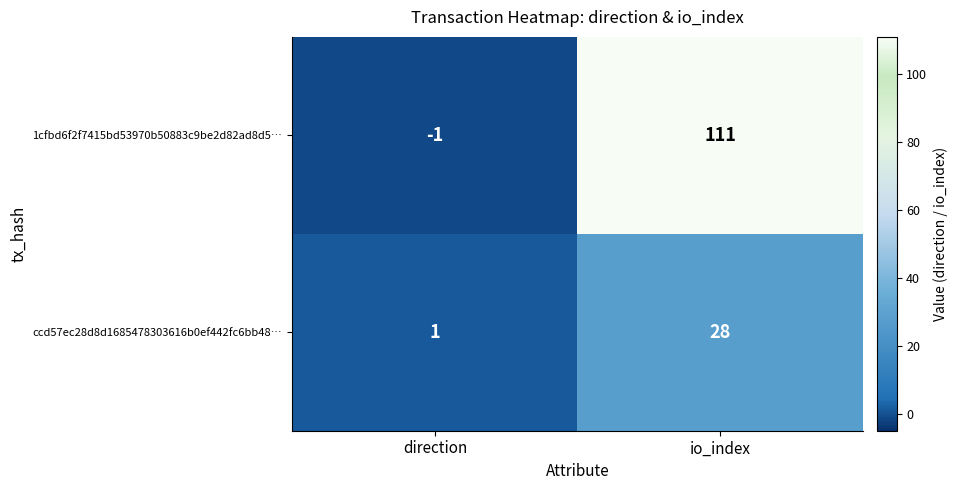

Reading left to right, what are all the values shown in this chart?

1cfbd6f2f7415bd53970b50883c9be2d82ad8d5…: -1	111
ccd57ec28d8d1685478303616b0ef442fc6bb48…: 1	28